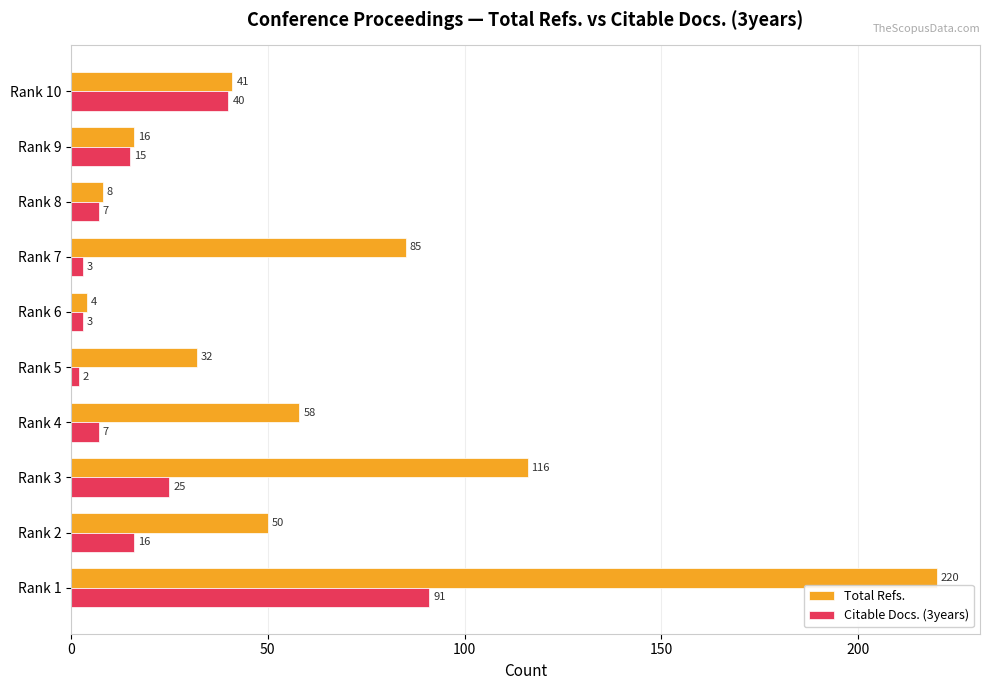

At which label does Citable Docs. (3years) reach its peak?

Rank 1